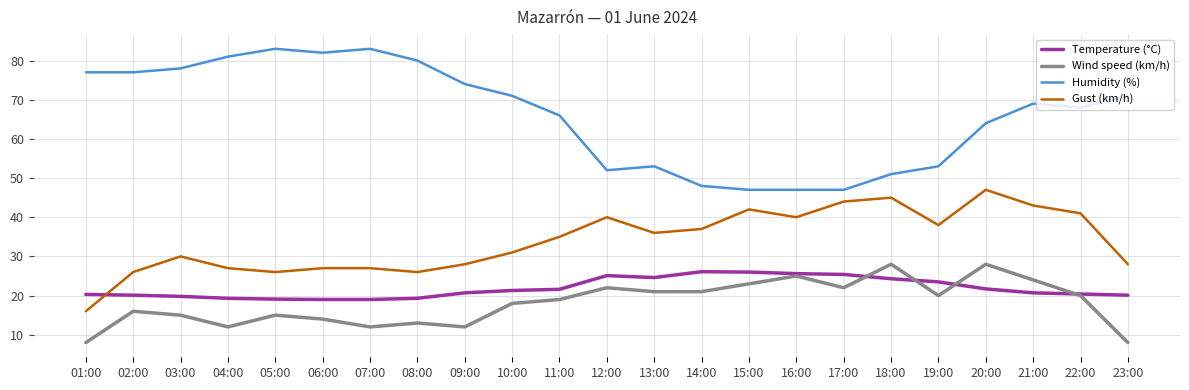

What is the difference between the Humidity (%) values at 14:00 and 06:00?

34.0